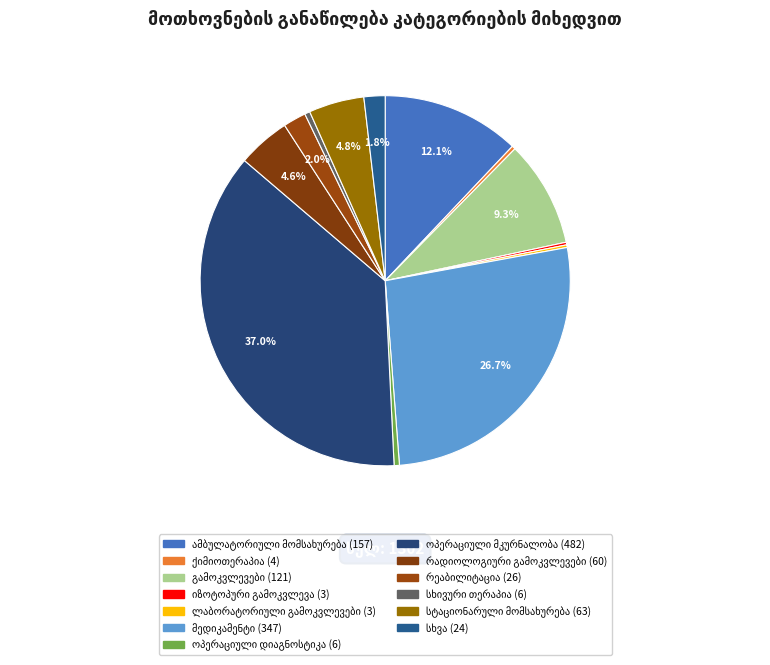

Does გამოკვლევები represent more than half of the total?

No